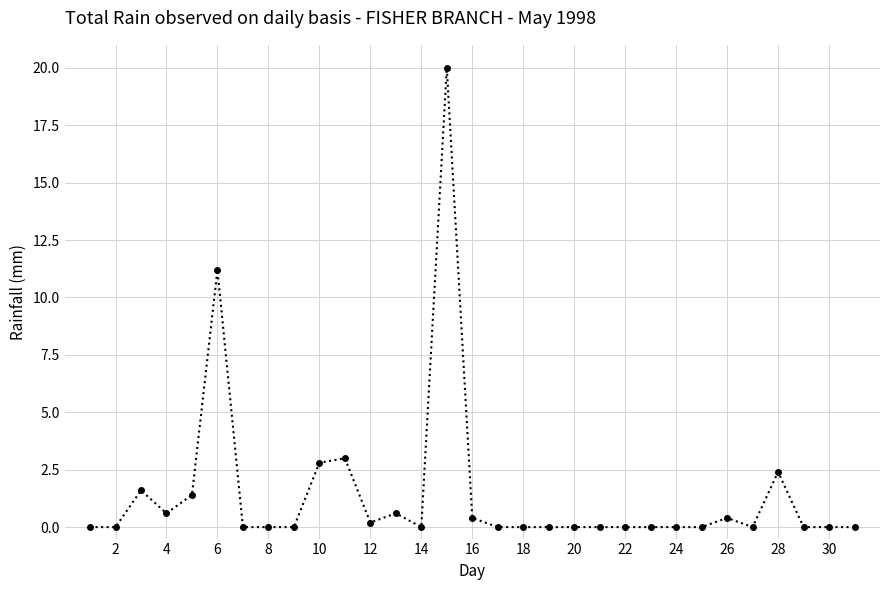

True or false: the data has more than 0 interior local peaks.

True